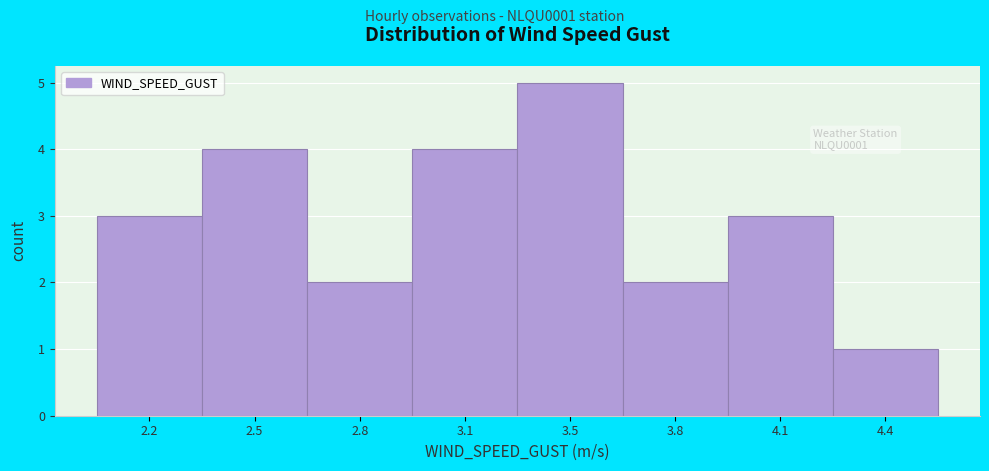

Reading left to right, what are all the values shown in this chart?

3	4	2	4	5	2	3	1